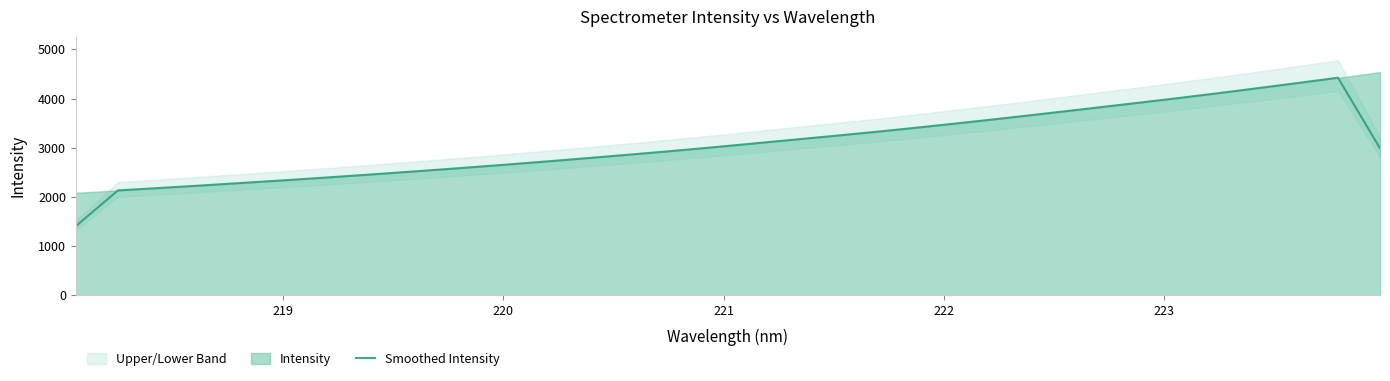

True or false: the data has more than 0 interior local peaks.

True